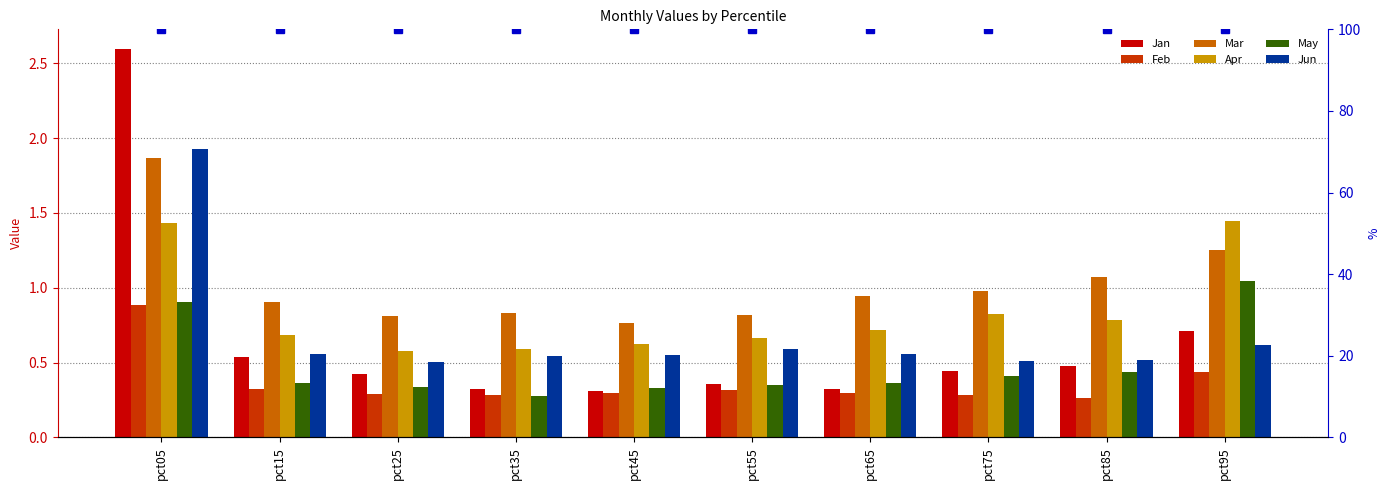

Between pct35 and pct95, which series saw the biggest shift?

Apr